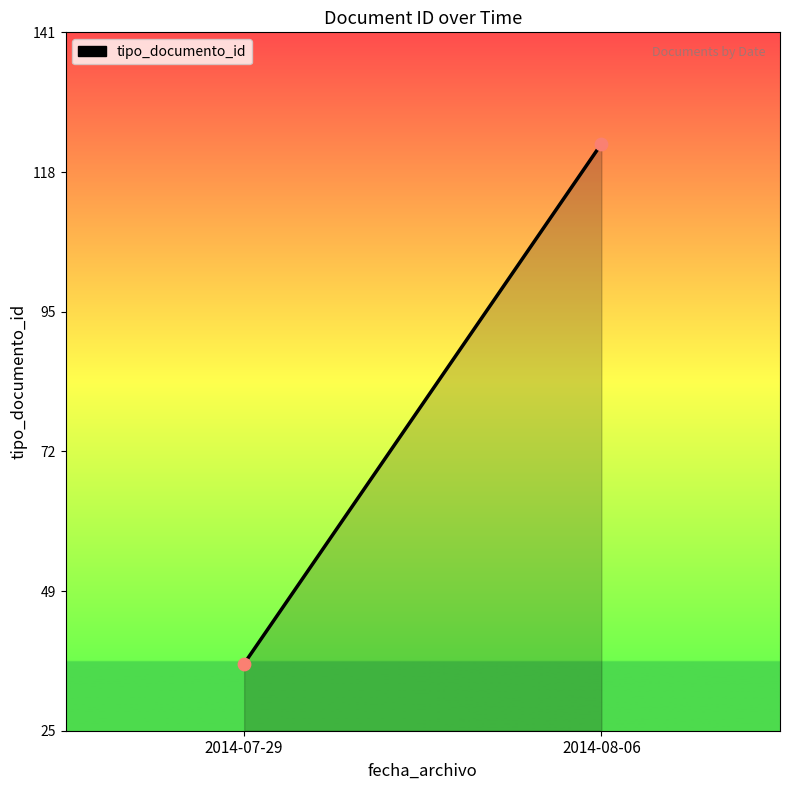

What is the average Y value?

80